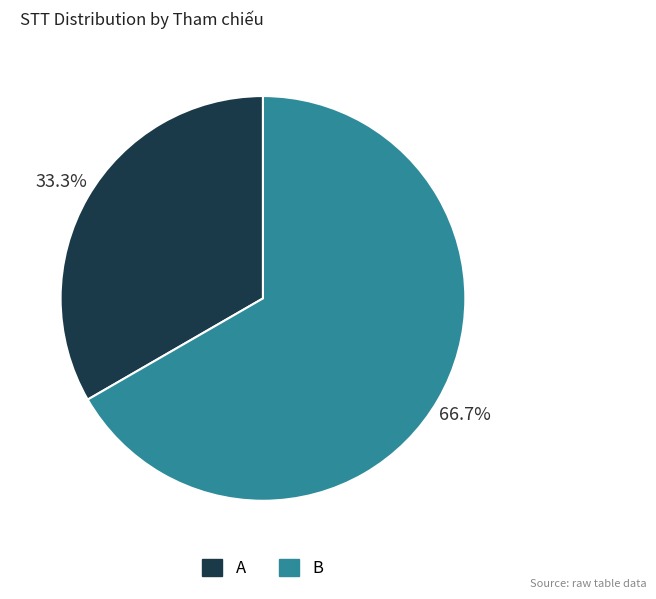

What portion of the pie excludes A?

66.7%